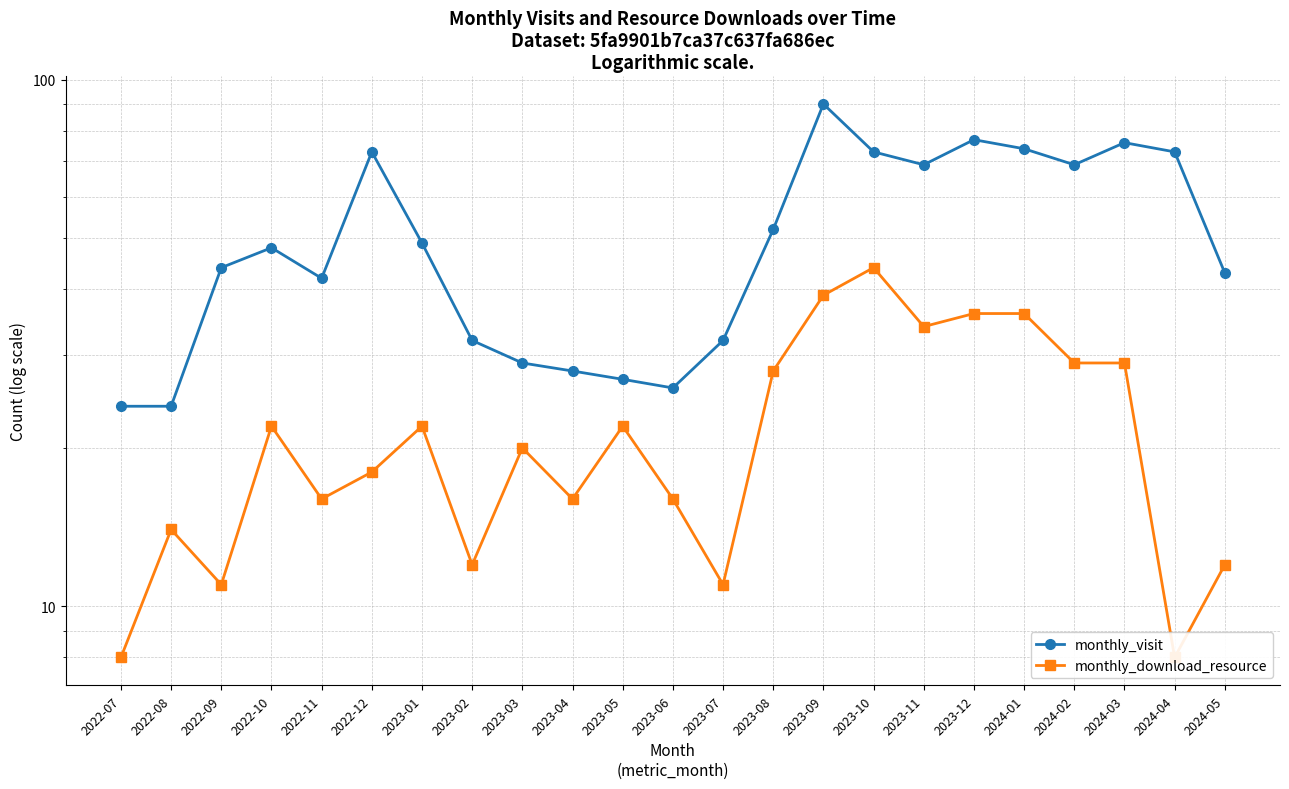

Where is the first local minimum for monthly_visit?

2022-11